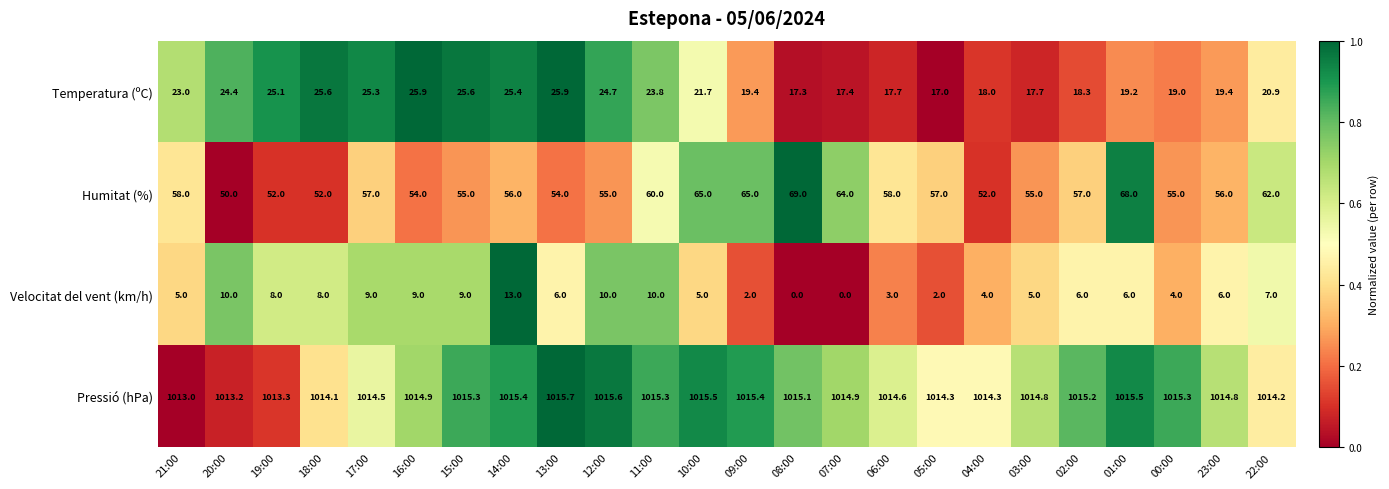

Is it true that Velocitat del vent (km/h) equals 7.0 at 22:00?

True